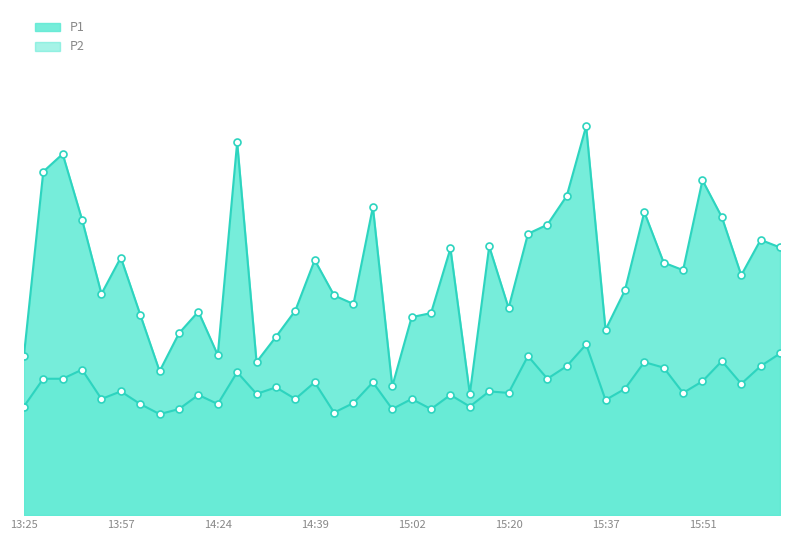

What is the minimum value for P1?

2.4